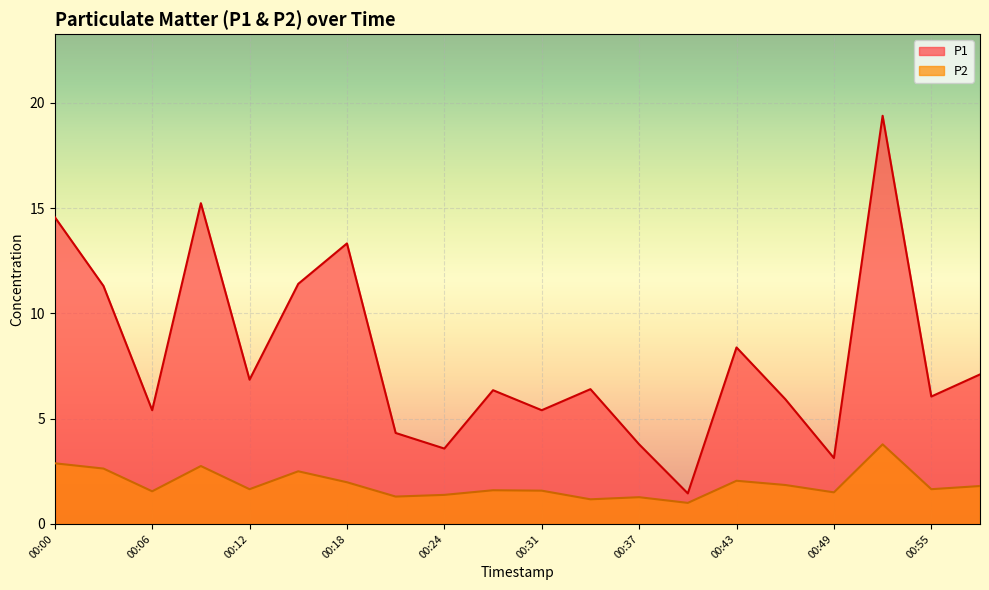

Reading left to right, transcribe all the data shown in this chart.

P1: 00:00=14.6	00:03=11.3	00:06=5.4	00:09=15.2	00:12=6.8	00:15=11.4	00:18=13.3	00:21=4.3	00:24=3.6	00:27=6.3	00:31=5.4	00:34=6.4	00:37=3.8	00:40=1.4	00:43=8.4	00:46=5.9	00:49=3.1	00:52=19.4	00:55=6.0	00:58=7.1
P2: 00:00=2.9	00:03=2.6	00:06=1.6	00:09=2.8	00:12=1.6	00:15=2.5	00:18=2.0	00:21=1.3	00:24=1.4	00:27=1.6	00:31=1.6	00:34=1.2	00:37=1.3	00:40=1.0	00:43=2.0	00:46=1.9	00:49=1.5	00:52=3.8	00:55=1.6	00:58=1.8